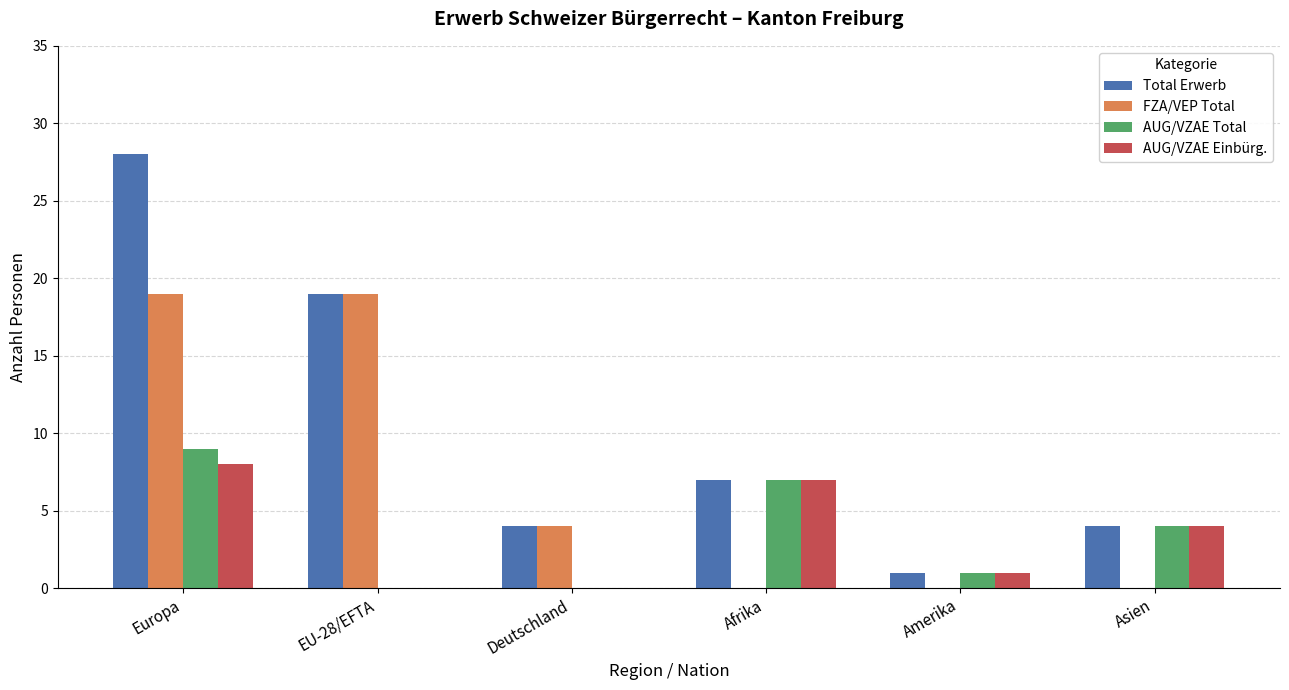

Where is FZA/VEP Total nearest to the value 9?

Deutschland